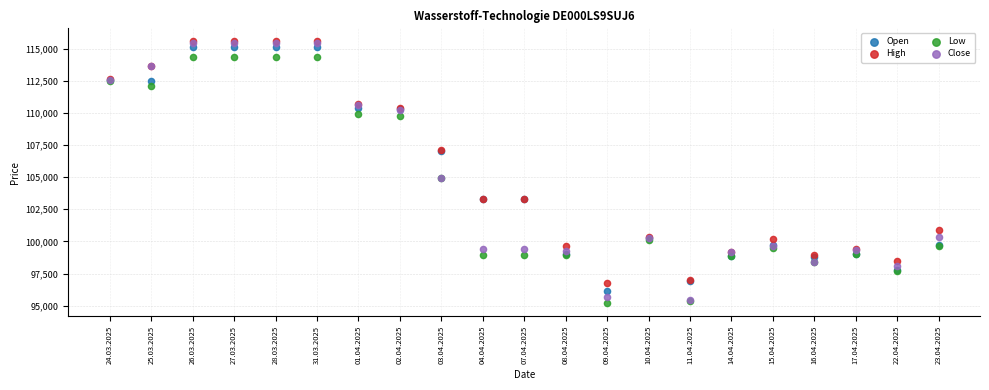

What are all the series names shown in the legend?

Open, High, Low, Close